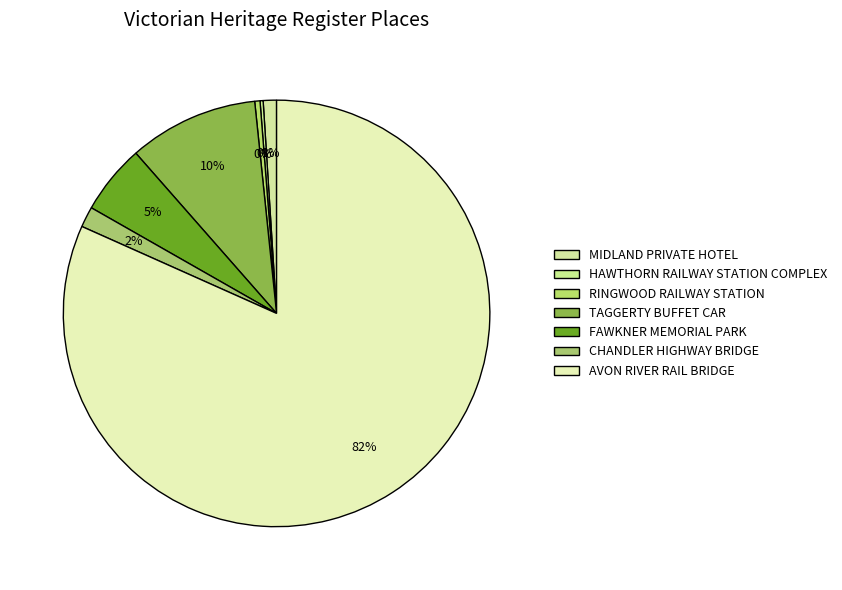

True or false: MIDLAND PRIVATE HOTEL accounts for 1% of the total.

True